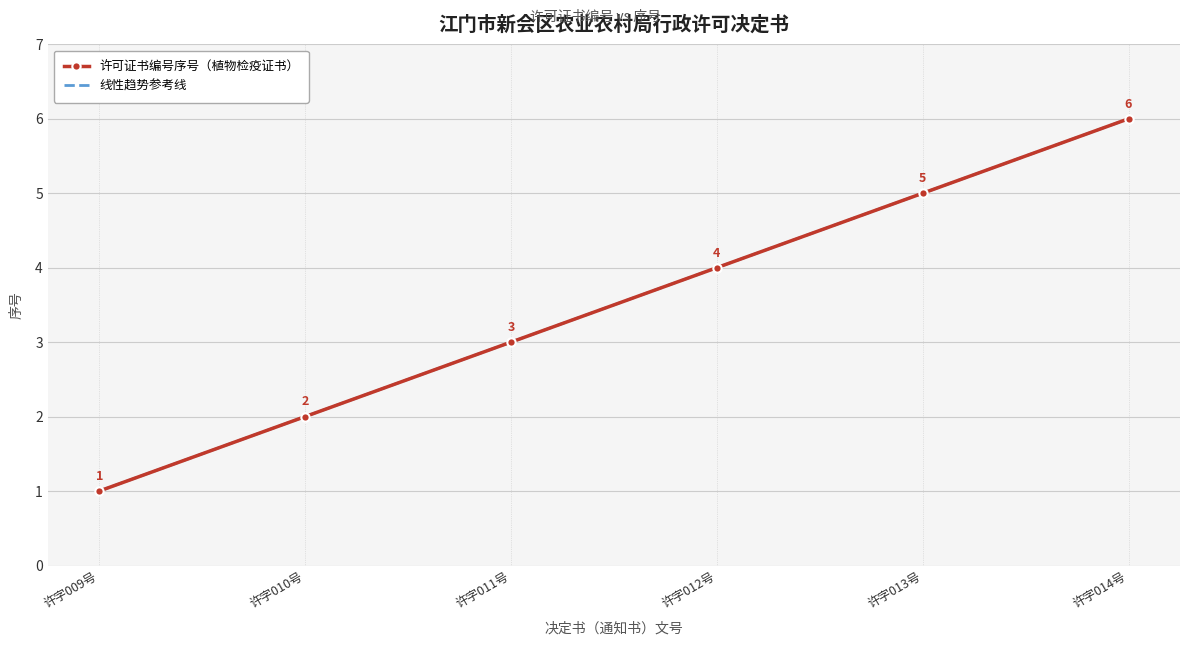

Where is 许可证书编号序号（植物检疫证书） nearest to the value 3?

许字011号